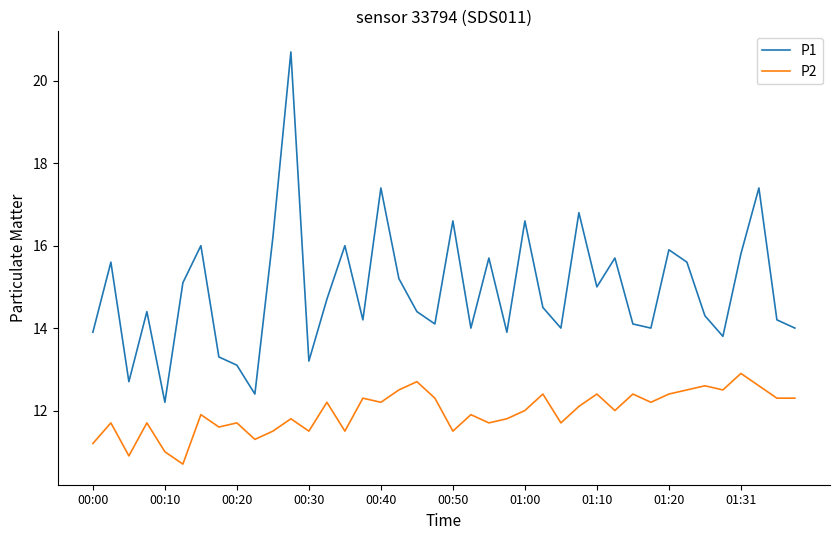

Reading left to right, list all the values displayed in this chart.

P1: 13.9	15.6	12.7	14.4	12.2	15.1	16.0	13.3	13.1	12.4	16.2	20.7	13.2	14.7	16.0	14.2	17.4	15.2	14.4	14.1	16.6	14.0	15.7	13.9	16.6	14.5	14.0	16.8	15.0	15.7	14.1	14.0	15.9	15.6	14.3	13.8	15.8	17.4	14.2	14.0
P2: 11.2	11.7	10.9	11.7	11.0	10.7	11.9	11.6	11.7	11.3	11.5	11.8	11.5	12.2	11.5	12.3	12.2	12.5	12.7	12.3	11.5	11.9	11.7	11.8	12.0	12.4	11.7	12.1	12.4	12.0	12.4	12.2	12.4	12.5	12.6	12.5	12.9	12.6	12.3	12.3